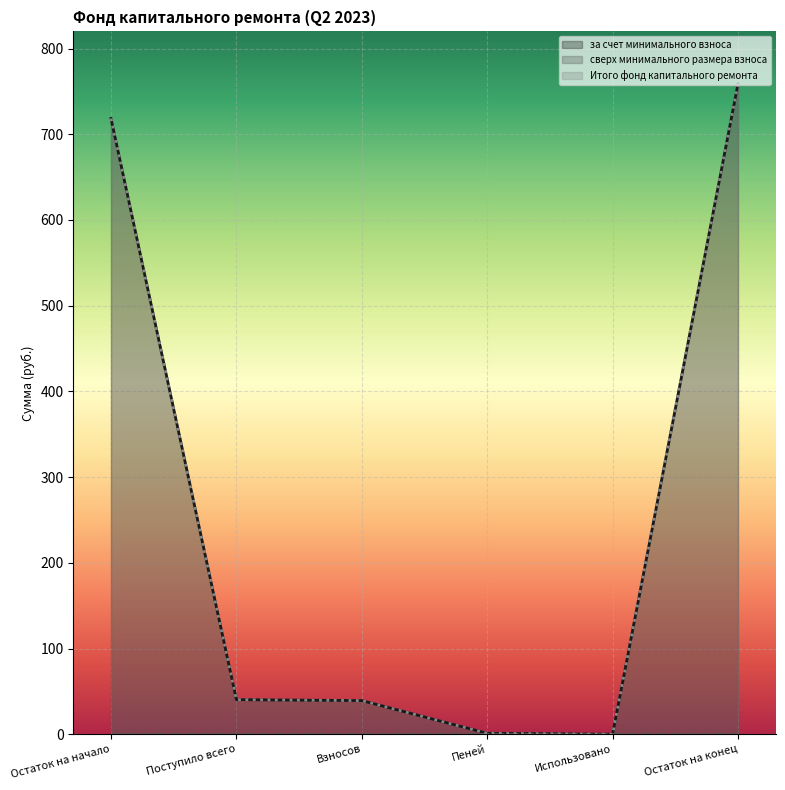

At which category is the sum across all series the highest?

Остаток на конец